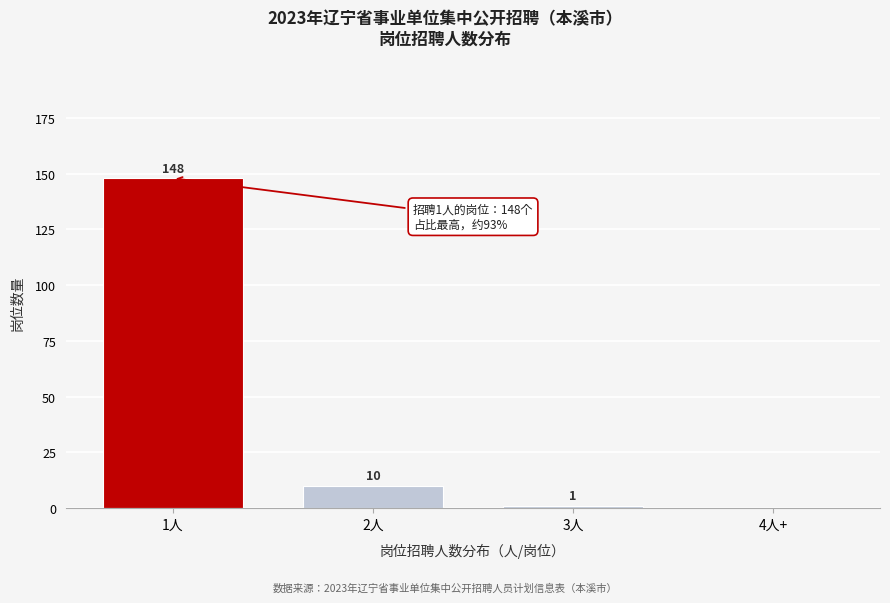

Reading right to left, what are all the values shown in this chart?

4人+=0	3人=1	2人=10	1人=148